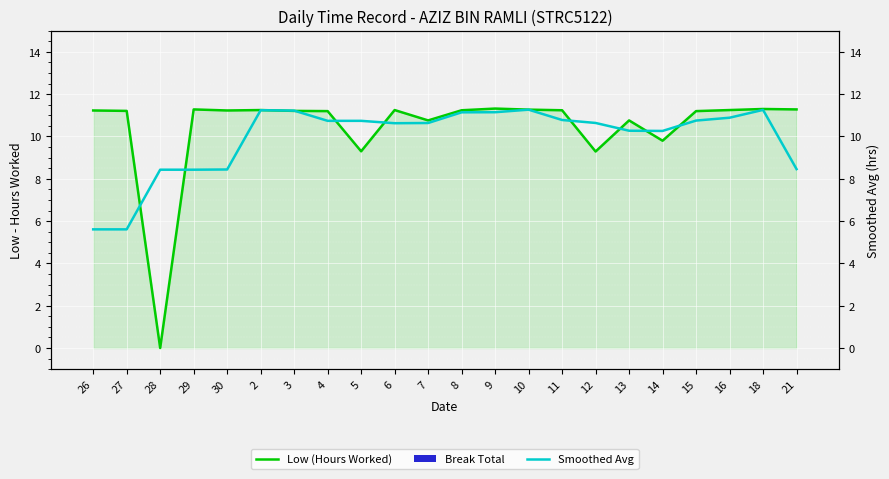

Rank the series by their maximum value, from lowest to highest.

Break Total, Smoothed Avg, Low (Hours Worked)